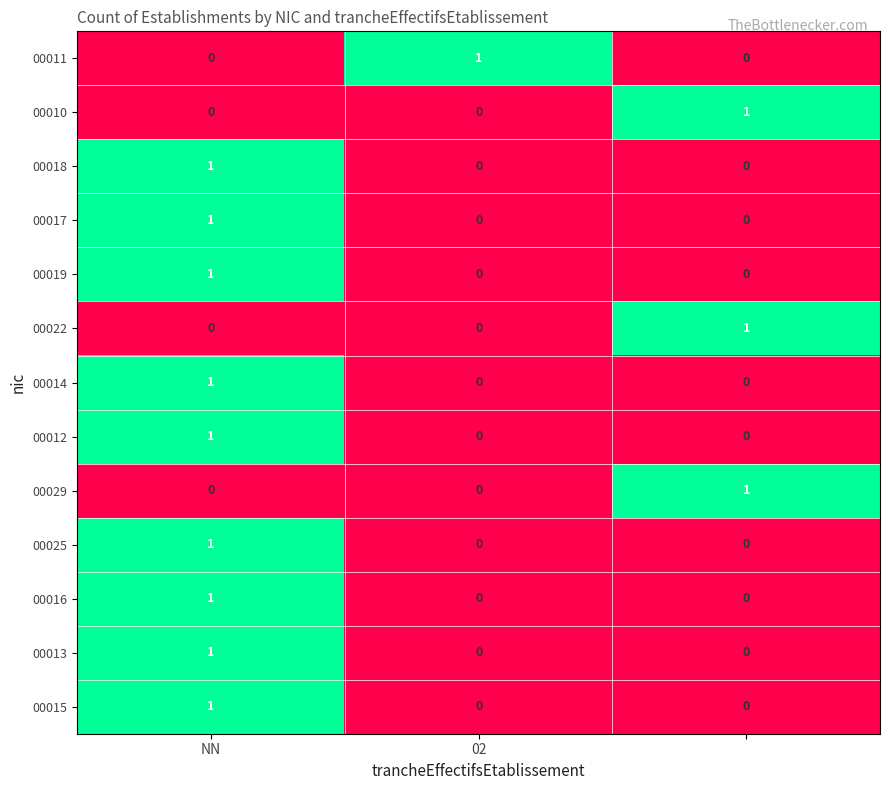

Count the 00016 values in the range 0 to 1.

3